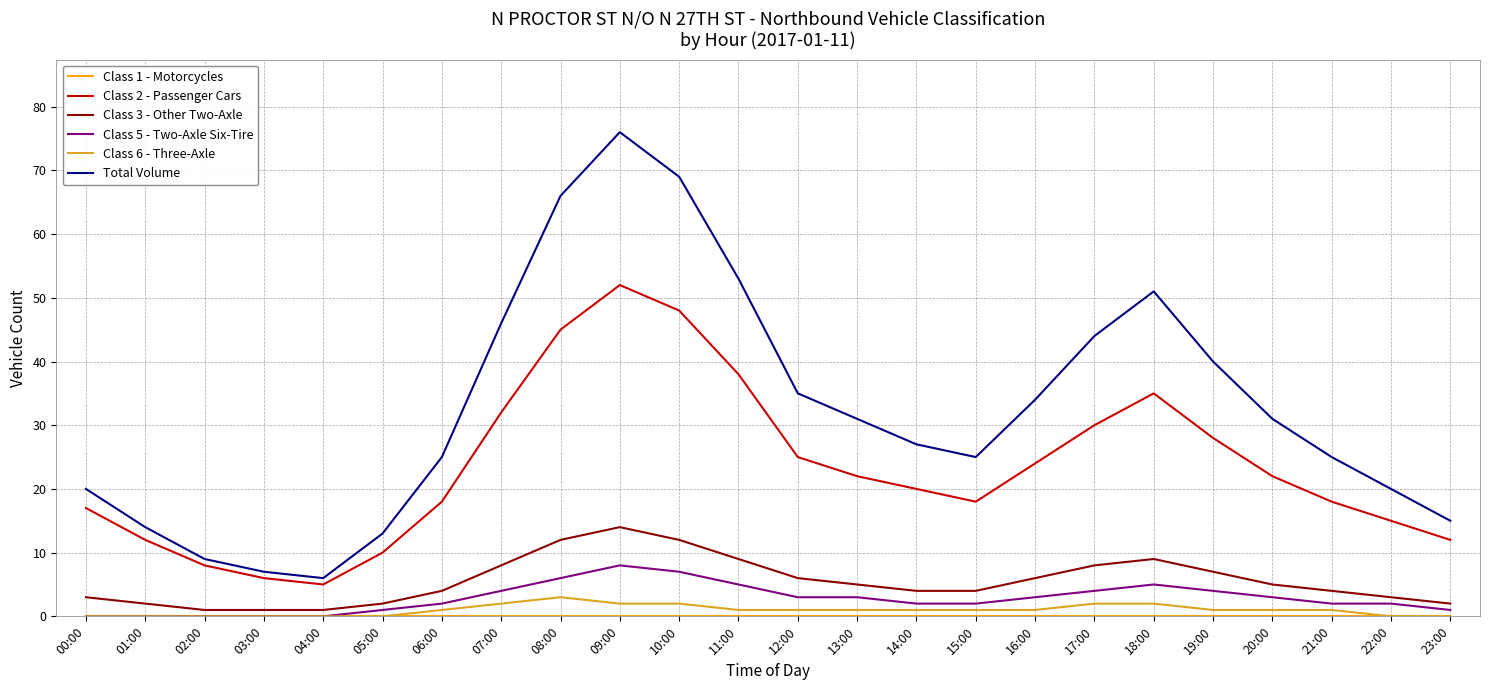

Is the value of Total Volume at 01:00 greater than the value of Class 5 - Two-Axle Six-Tire at 10:00?

Yes